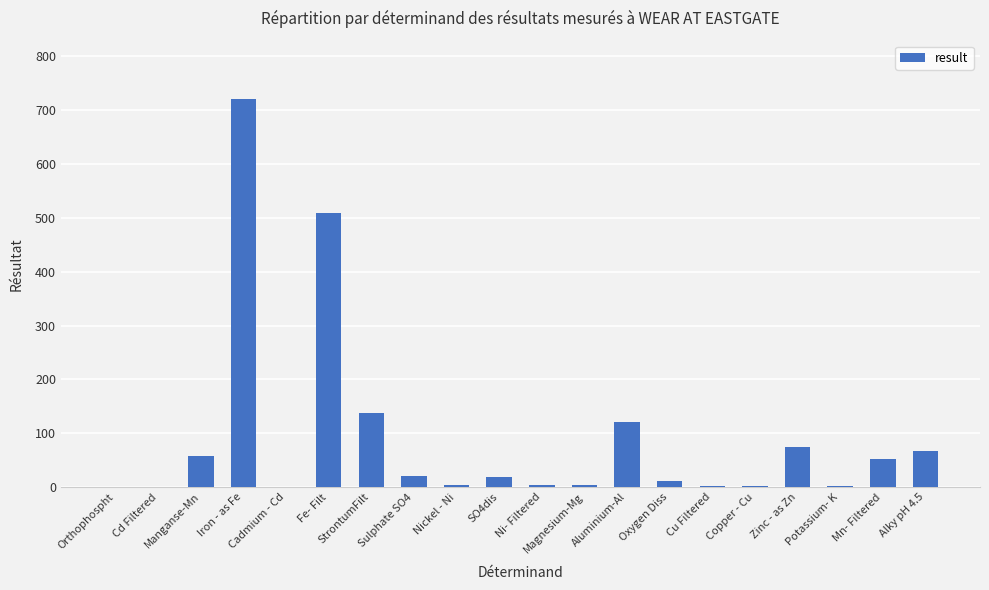

What is the maximum value shown in the chart?

721.0